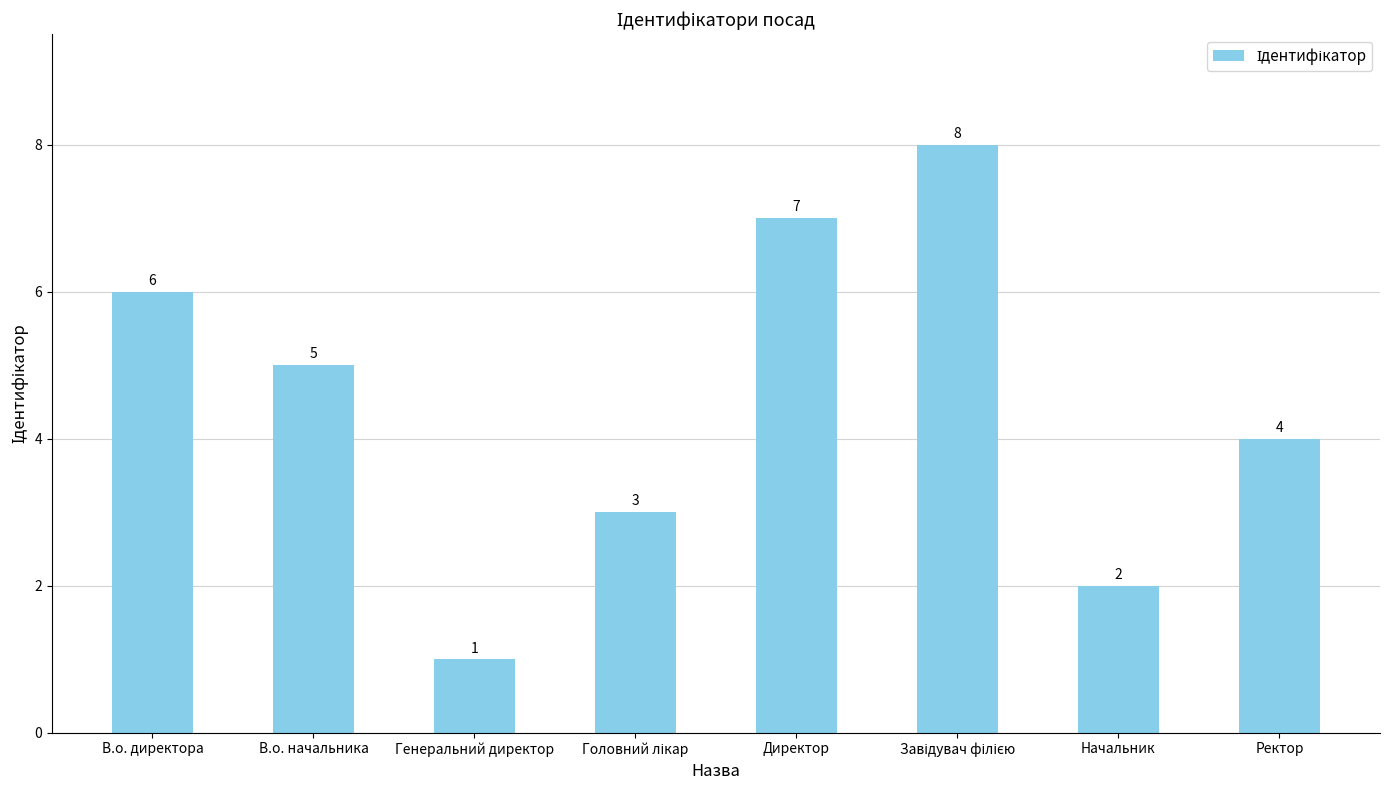

What is the change in value from В.о. начальника to Директор?

+2